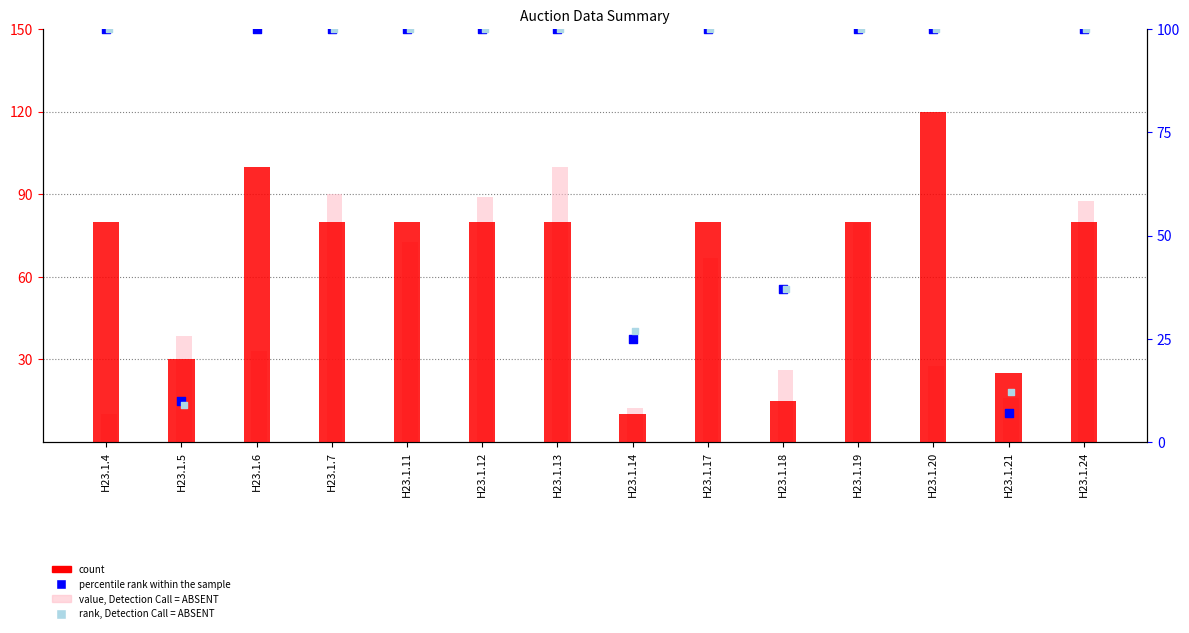

What are all the series names shown in the legend?

count, value, Detection Call = ABSENT, percentile rank within the sample, rank, Detection Call = ABSENT